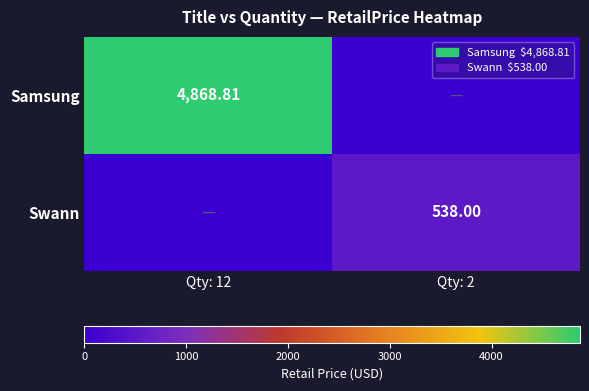

At which category is the sum across all series the highest?

Qty: 12